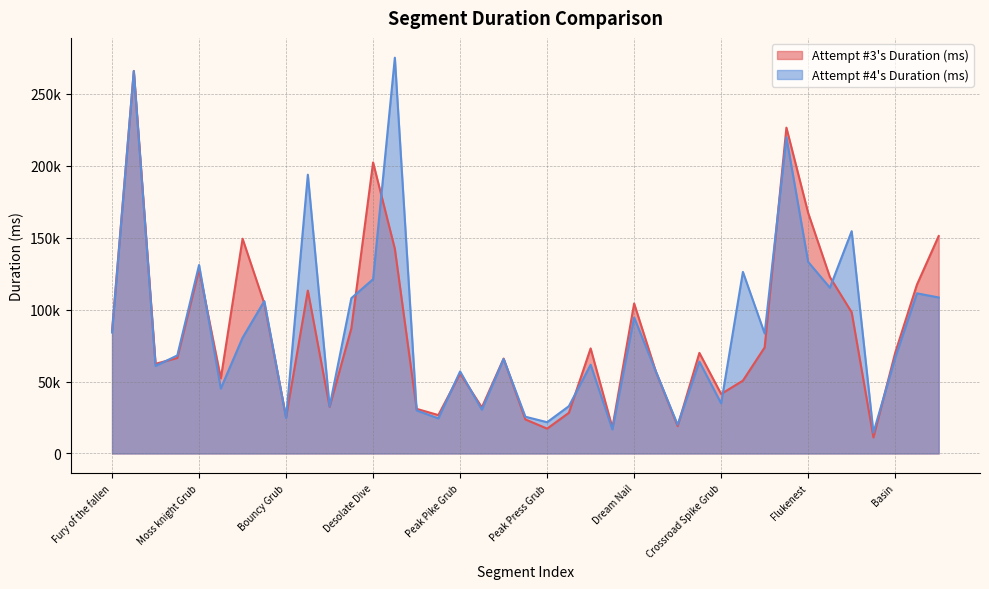

What is the lowest value of the Attempt #3's Duration (ms) series?

11136